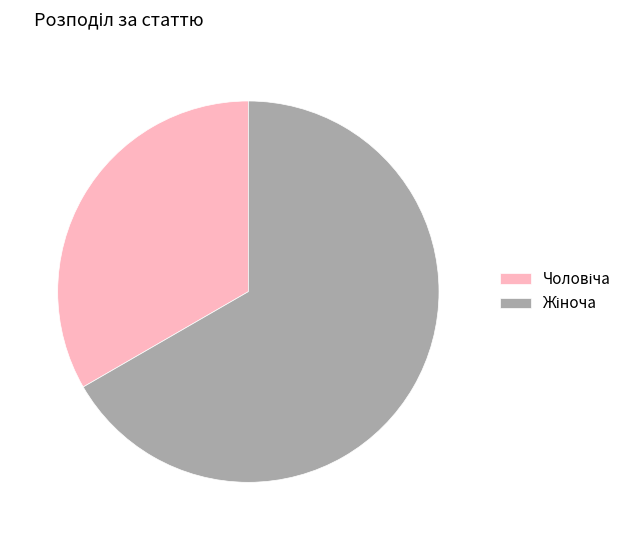

Is there a majority slice in this chart?

Yes